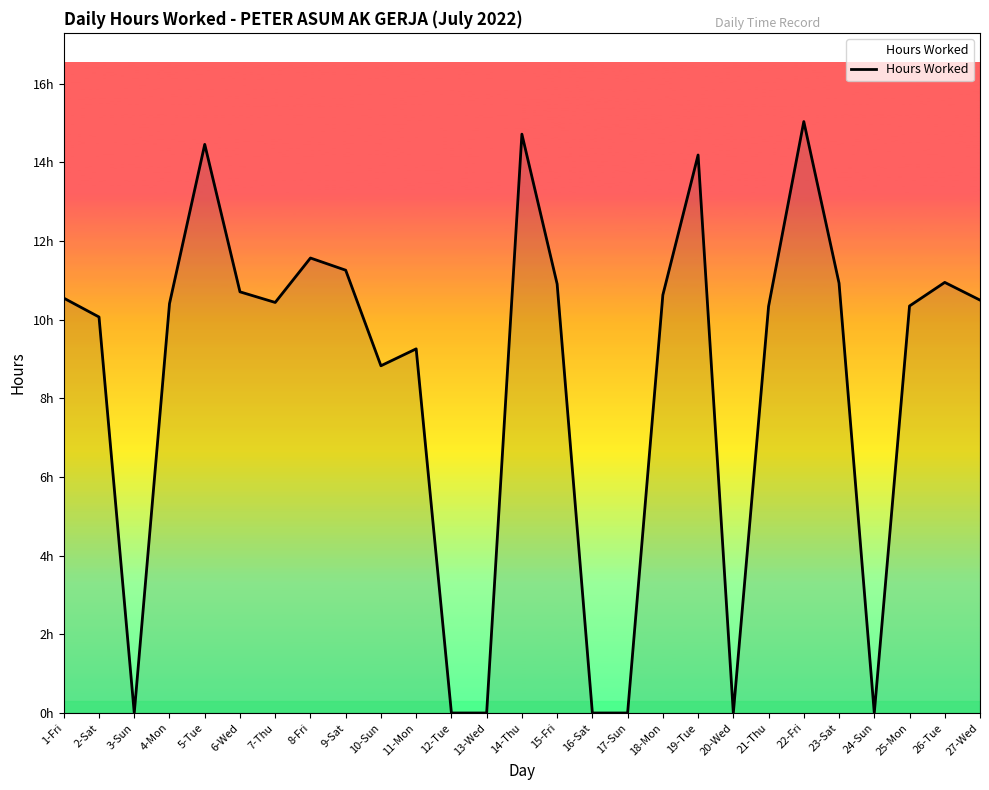

Does the chart display data point markers on the line(s)?

No